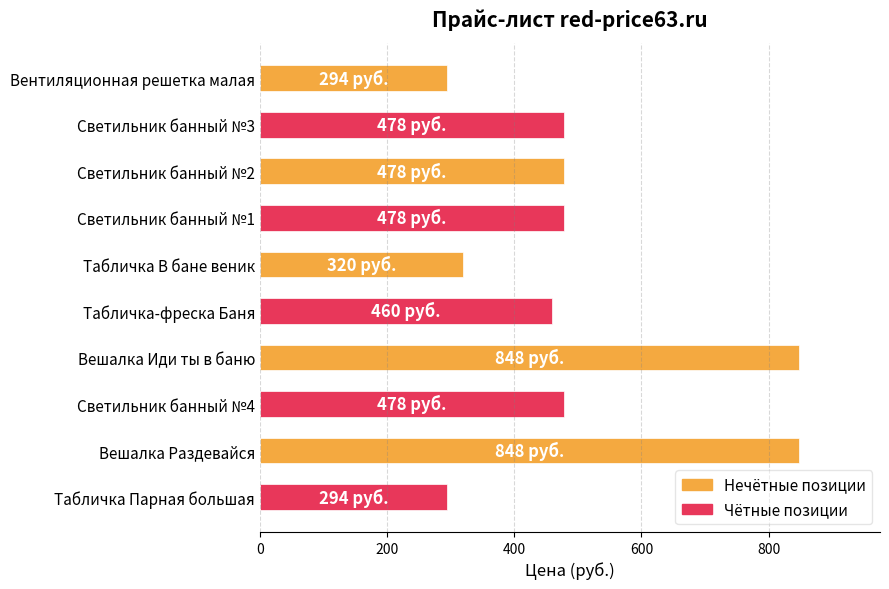

What is the value of the 4th bar from the top?

478